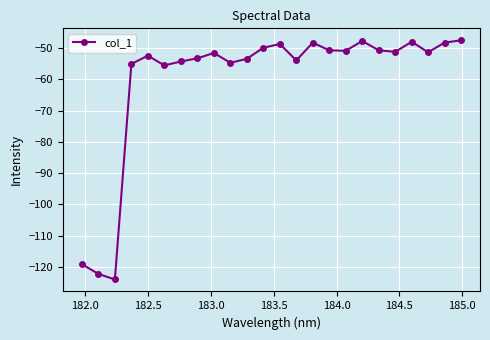

True or false: there are more than 2 points higher than both neighbors.

True